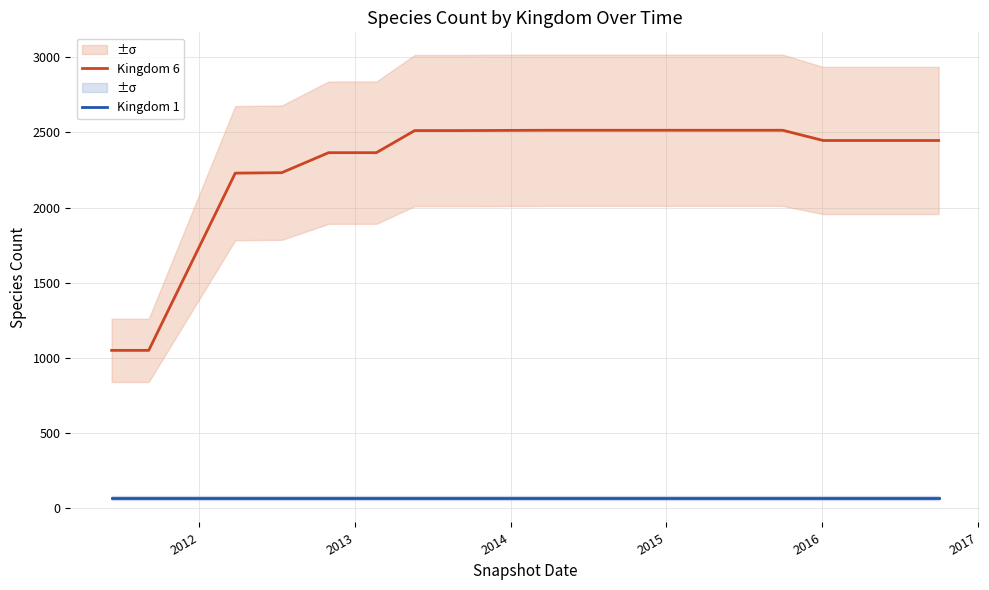

At how many categories does at least one series exceed 999?

20